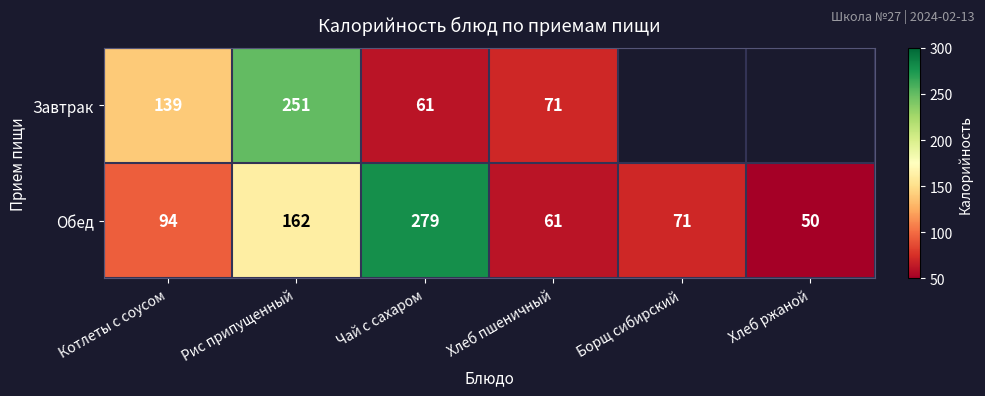

What is the average value of the Обед series?

120